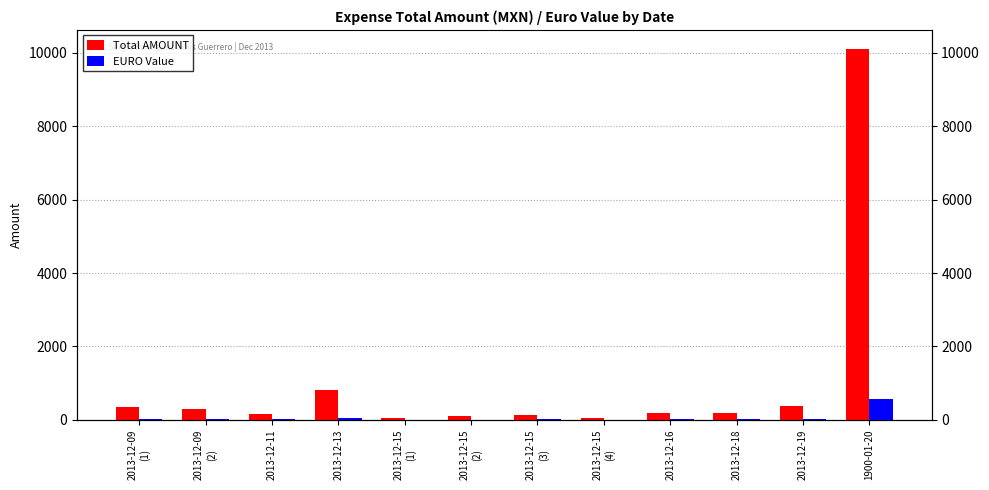

List the series in order of their peak value, lowest first.

EURO Value, Total AMOUNT